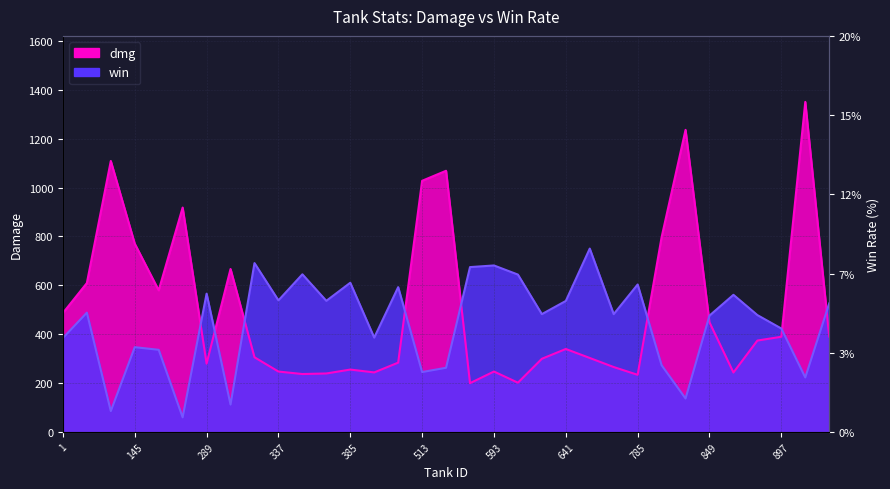

How many times do win and dmg cross each other?

9